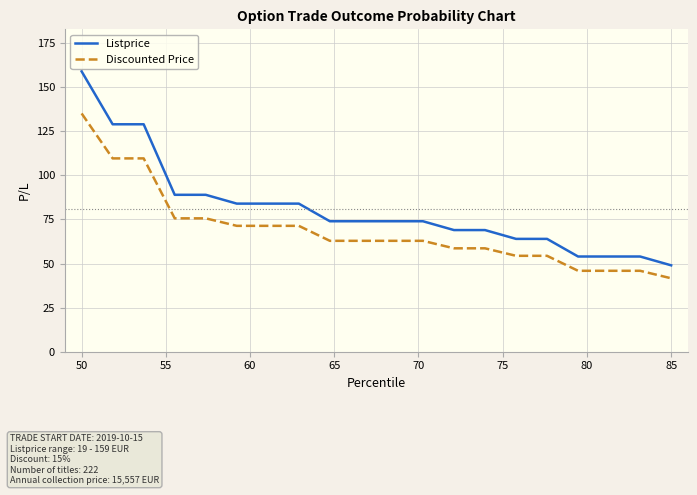

Which series has the largest total across all categories?

Listprice